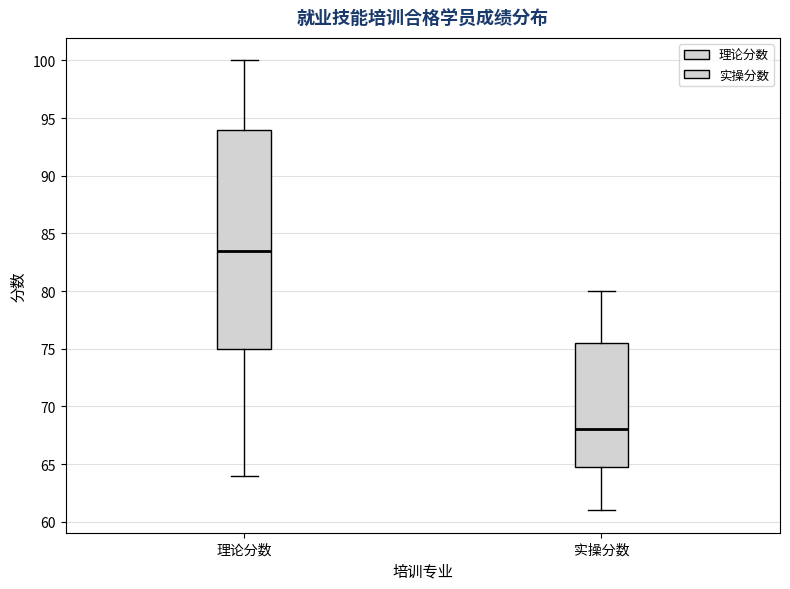

Reading left to right, transcribe this box plot: for each box, give where its median line is, the range the box spans, and where its two whiskers end, as read against the y-axis. The values are not printed on the chart, so give them approximately, as read against the axis.

理论分数: median 83.5, box 75.0 to 94.0, whiskers 64.0 to 100.0
实操分数: median 68.0, box 65.0 to 75.5, whiskers 61.0 to 80.0